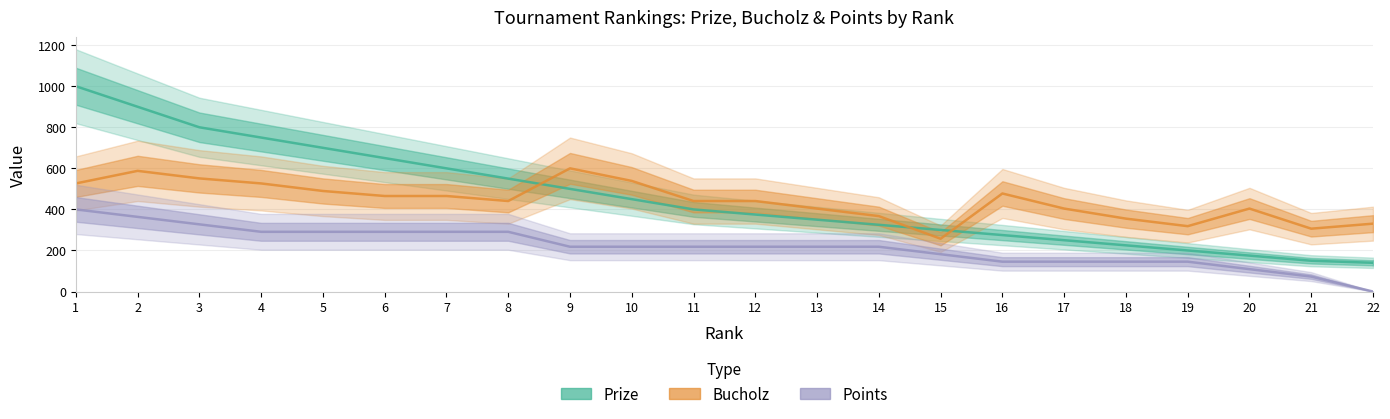

Rank the series at 2 from lowest to highest value.

Points, Bucholz, Prize